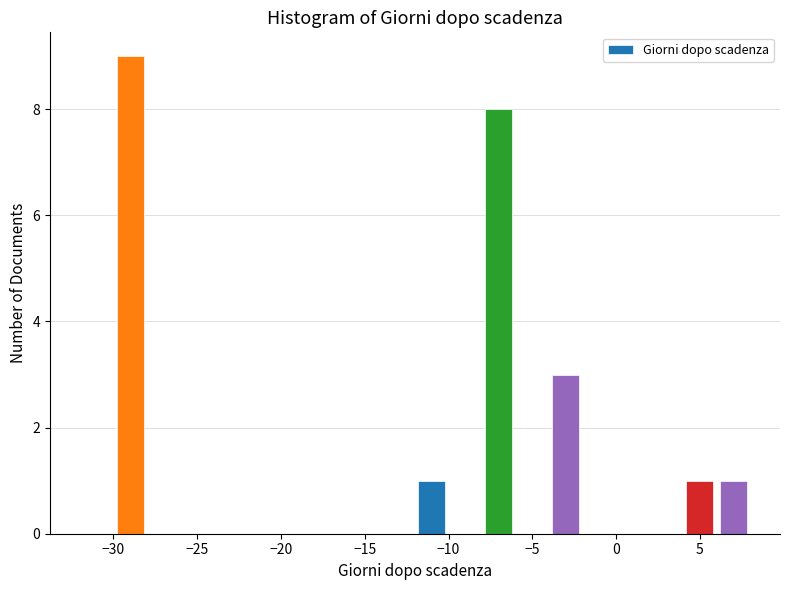

Which range on the x-axis has the tallest bar?

-30 to -28